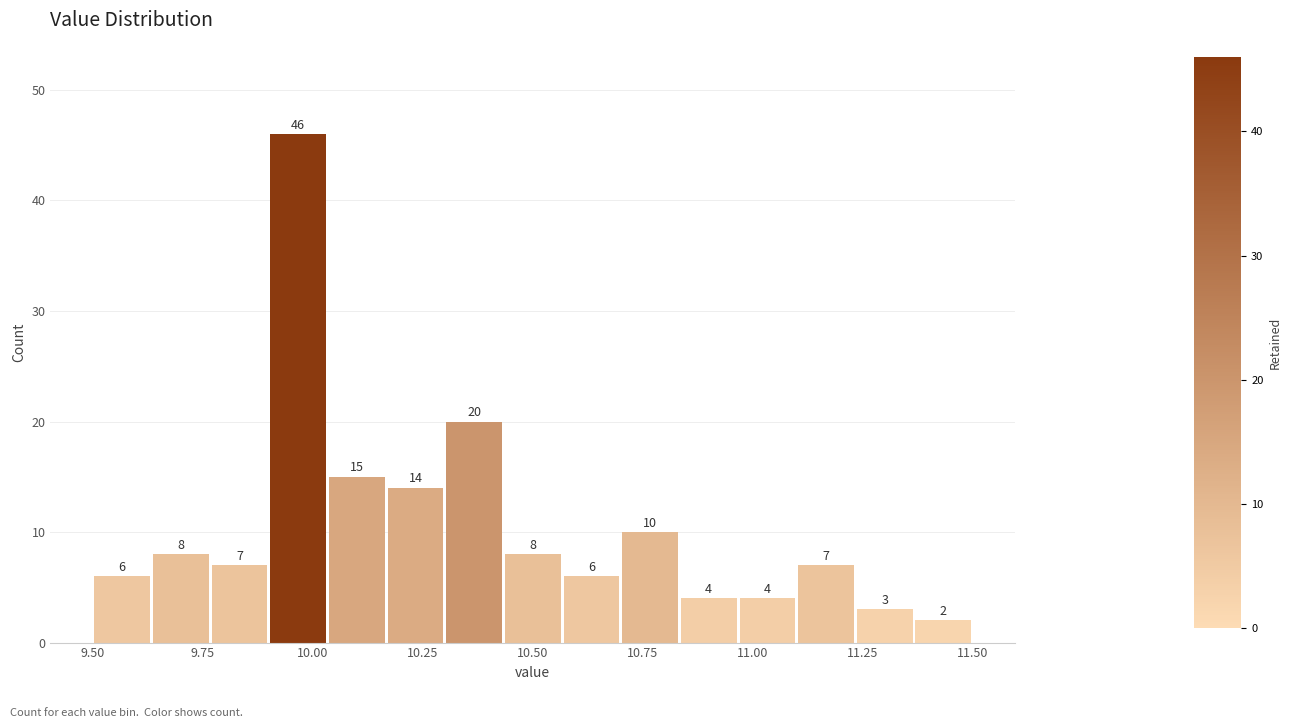

Read against the x-axis, roughly where is the centre of the tallest bar?

9.95